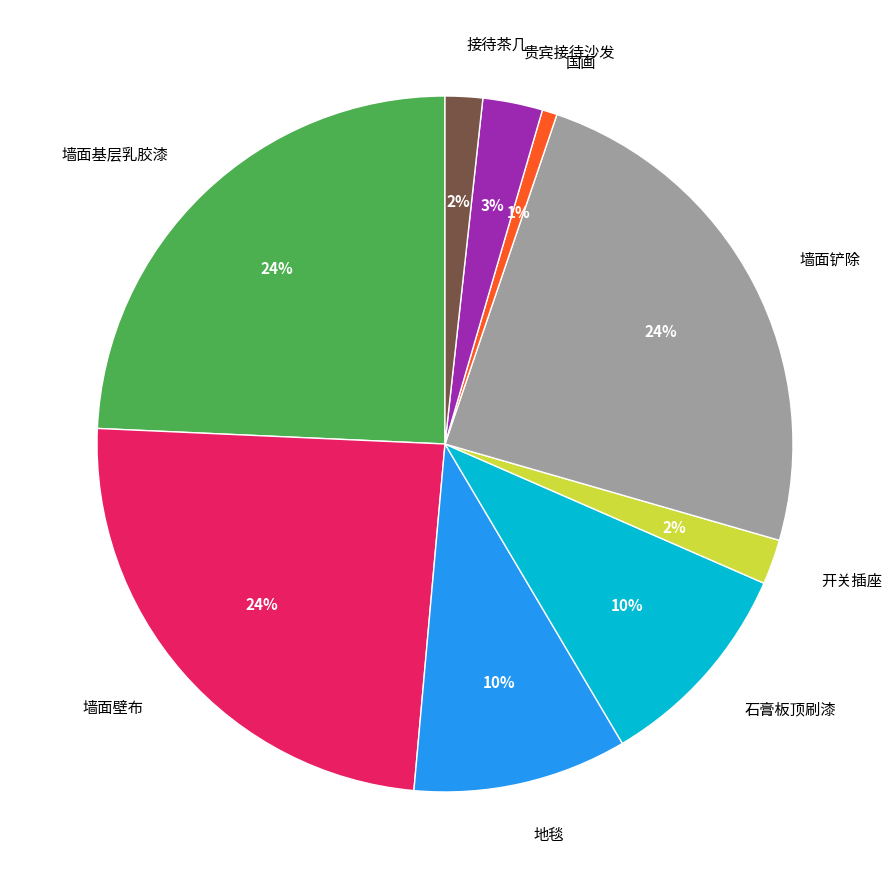

The 墙面基层乳胶漆 slice represents 24% of the pie. True or false?

True